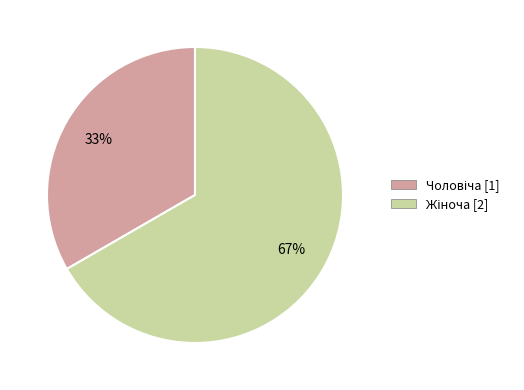

Does any single category account for the majority?

Yes